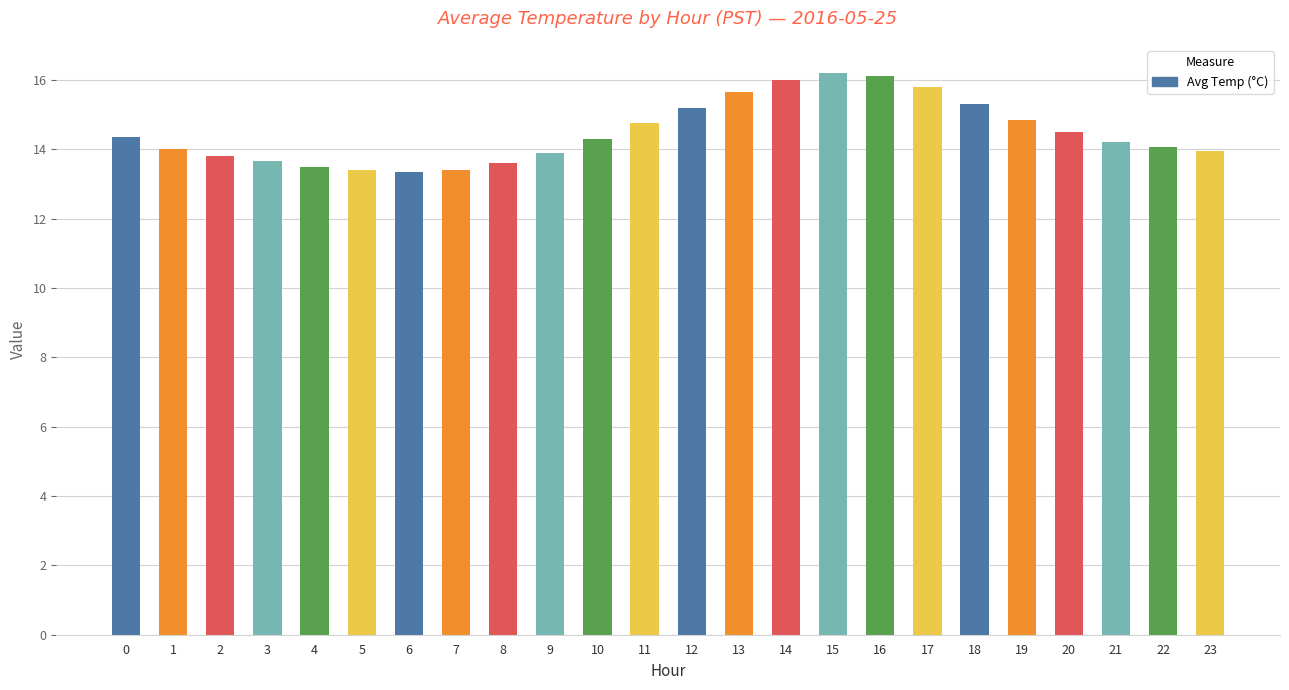

True or false: the data shows 18.5 at 22.

False